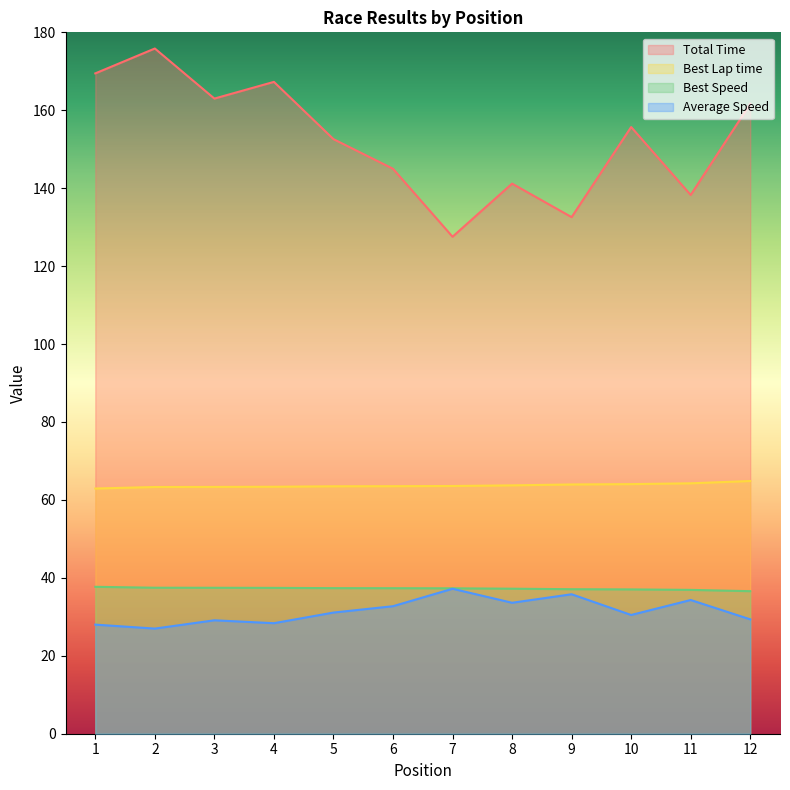

List the labels in order of Average Speed value, smallest first.

2, 1, 4, 3, 12, 10, 5, 6, 8, 11, 9, 7